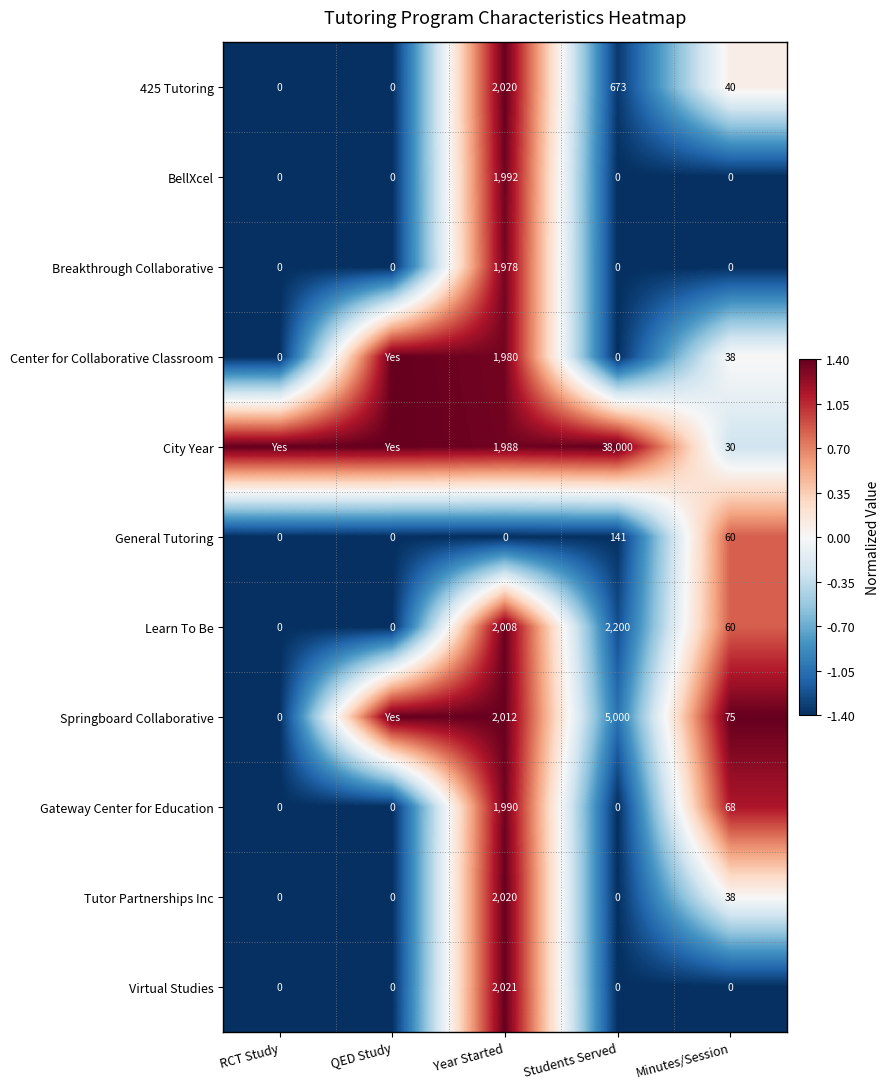

What is the total value across all series at Year Started?

20009.0